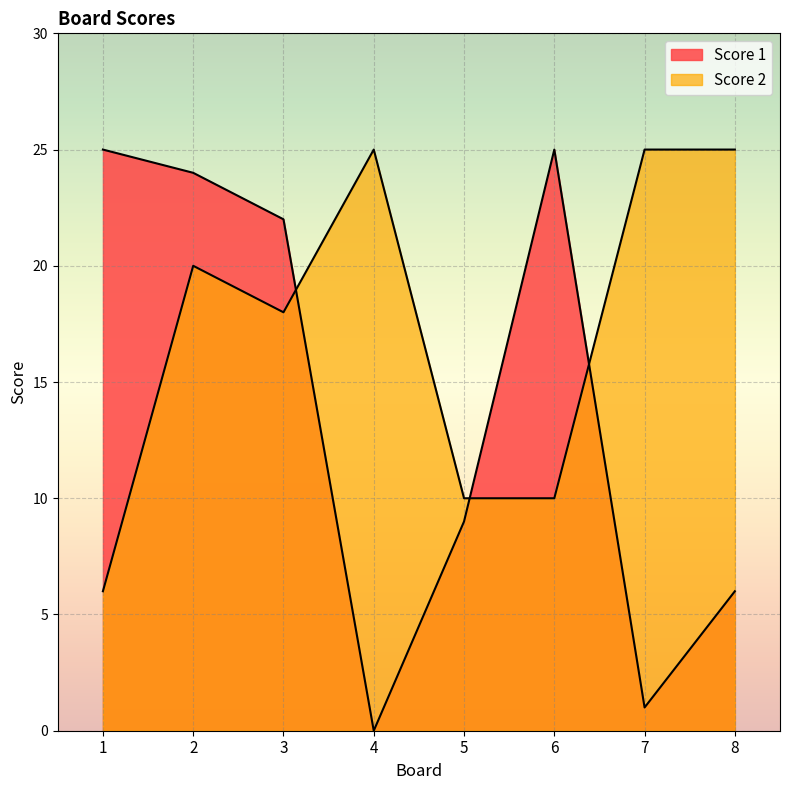

Does the chart display data point markers on the line(s)?

No